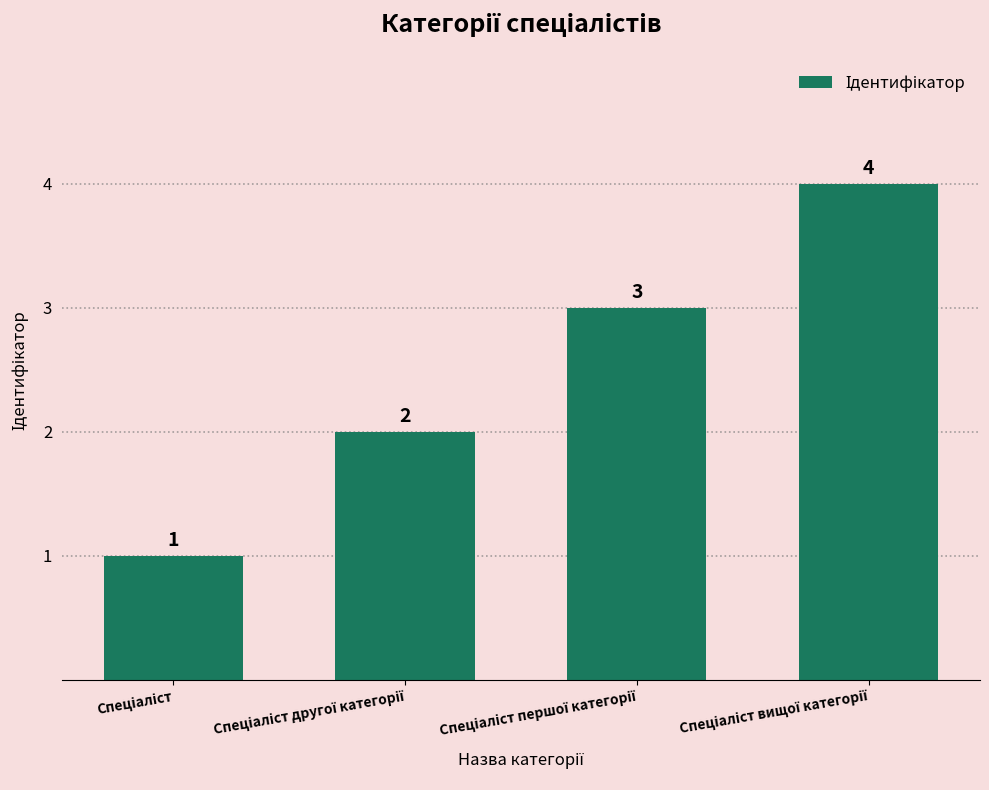

What is the maximum value shown in the chart?

4